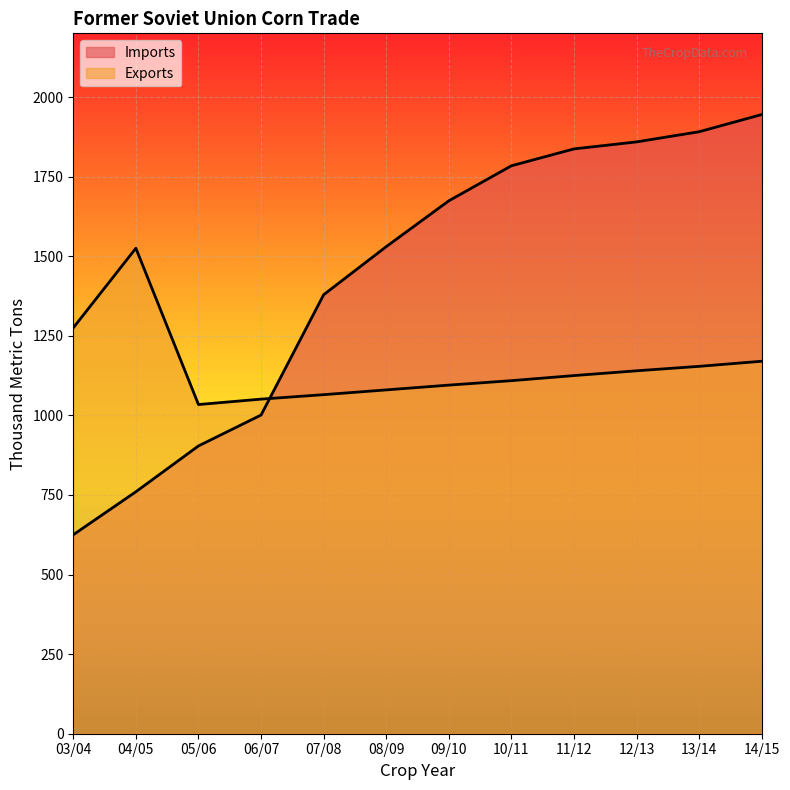

At which category does Exports reach its first local peak?

04/05